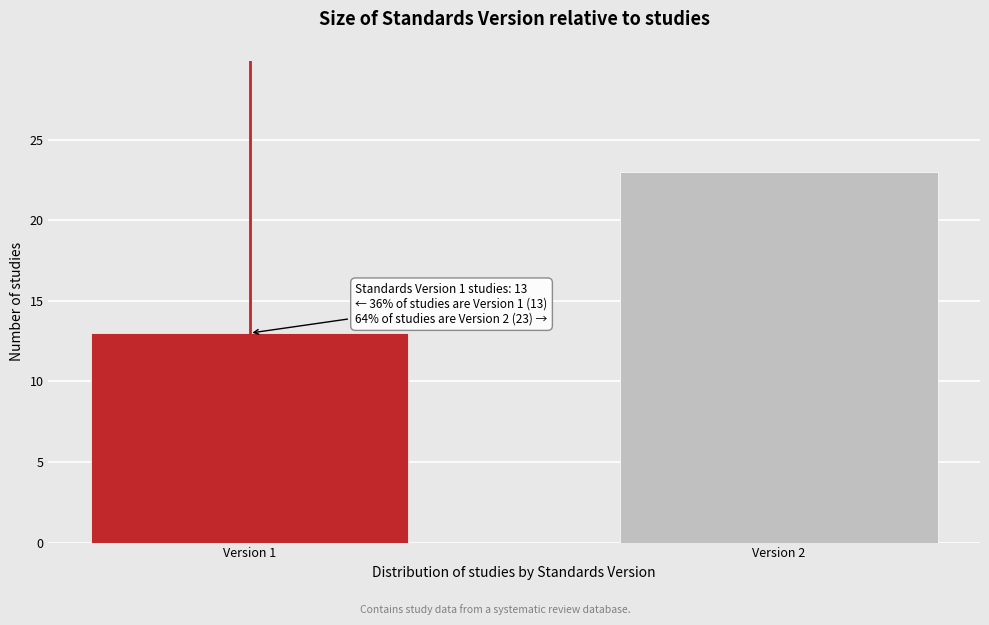

Reading right to left, transcribe all the data shown in this chart.

Version 2=23	Version 1=13